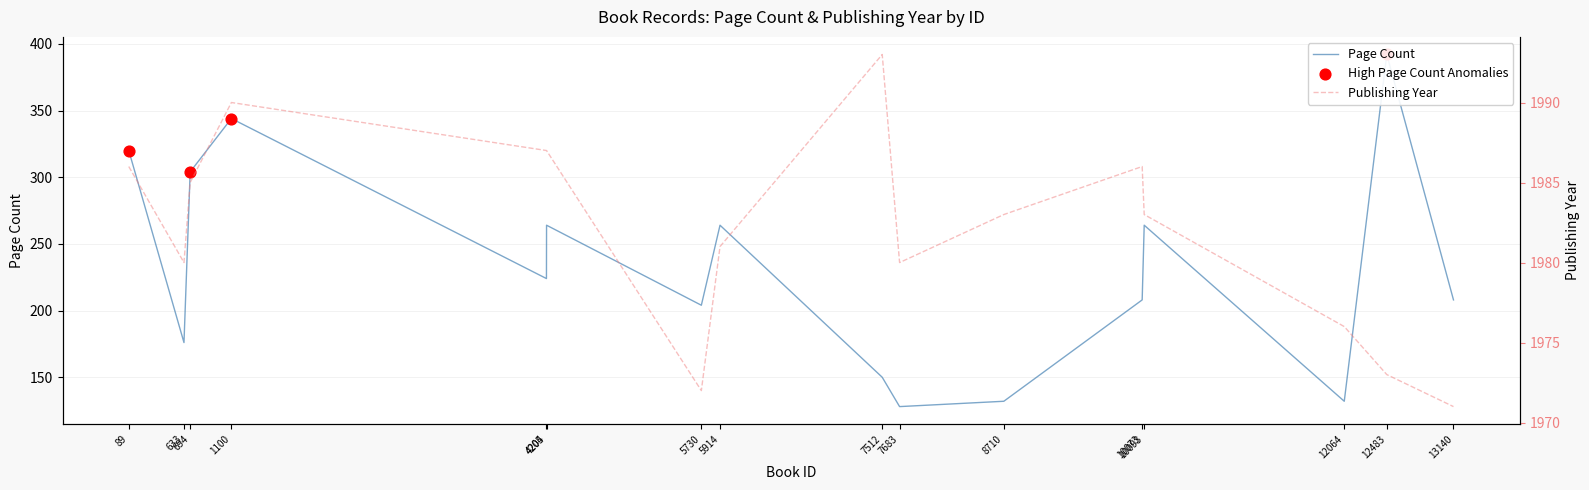

Which series has the largest total across all categories?

Publishing Year